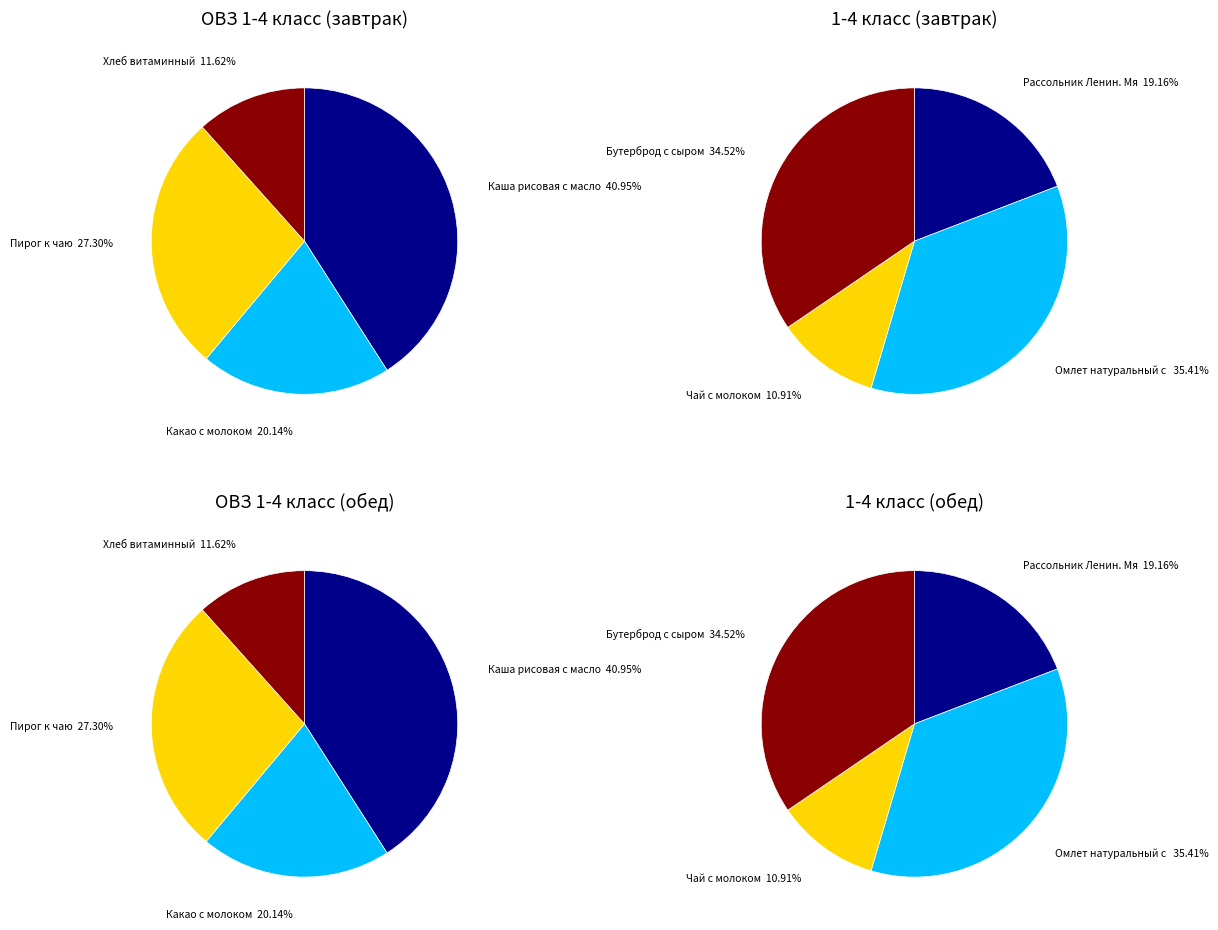

Is Хлеб витаминный the majority of the pie?

No